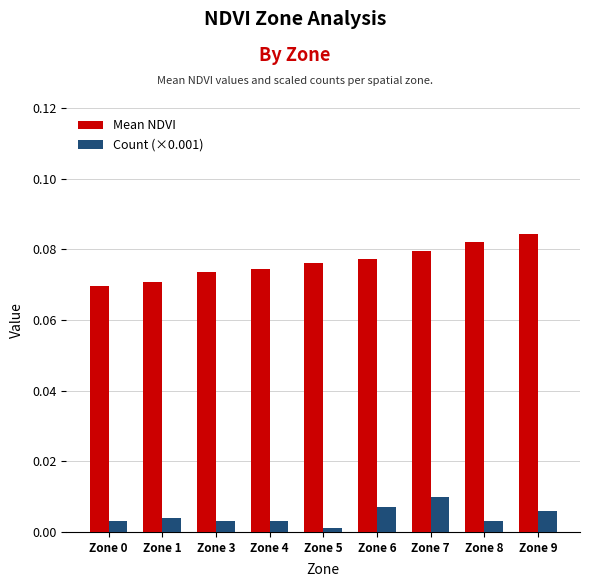

How many Mean NDVI values are between 0 and 1?

9